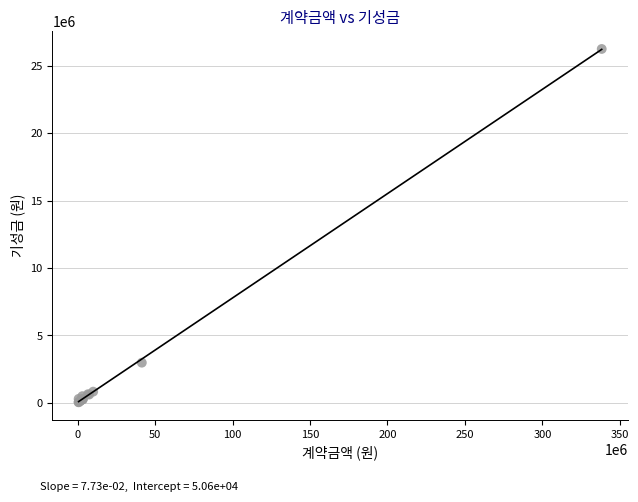

What Y value in the scatter plot is closest to 13148655?

2982000